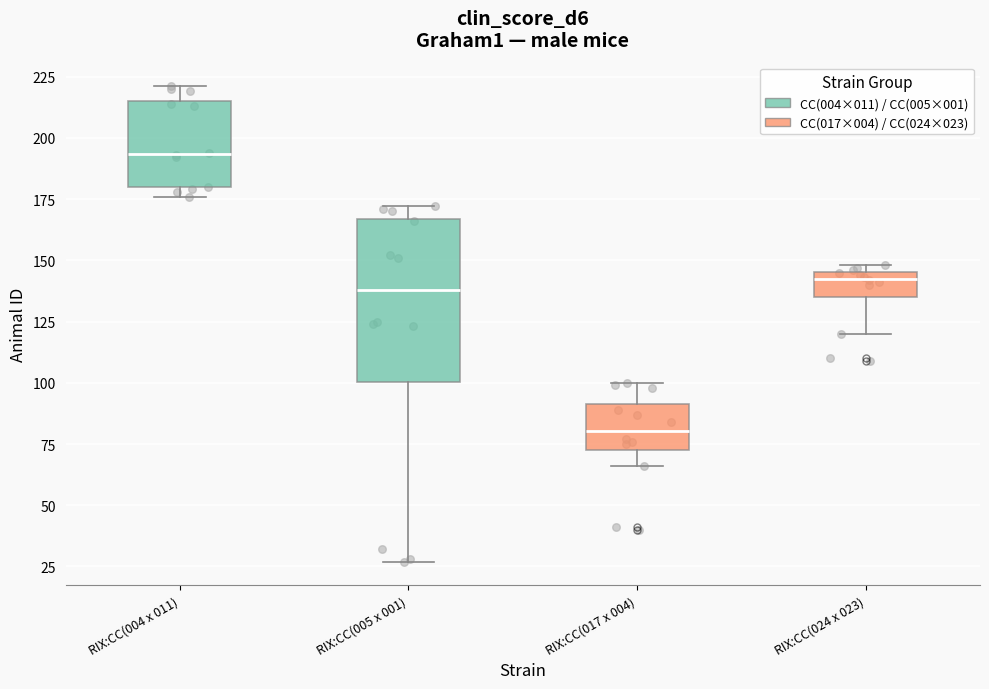

Where is the lower edge of the box for RIX:CC(024 x 023) on the y-axis? The values are not printed on the chart, so give them approximately, as read against the axis.

135